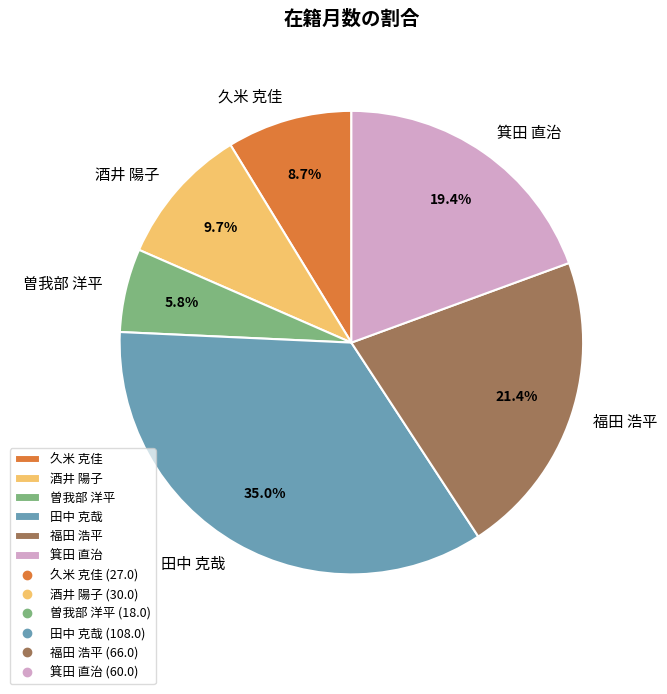

The 久米 克佳 slice represents 18% of the pie. True or false?

False